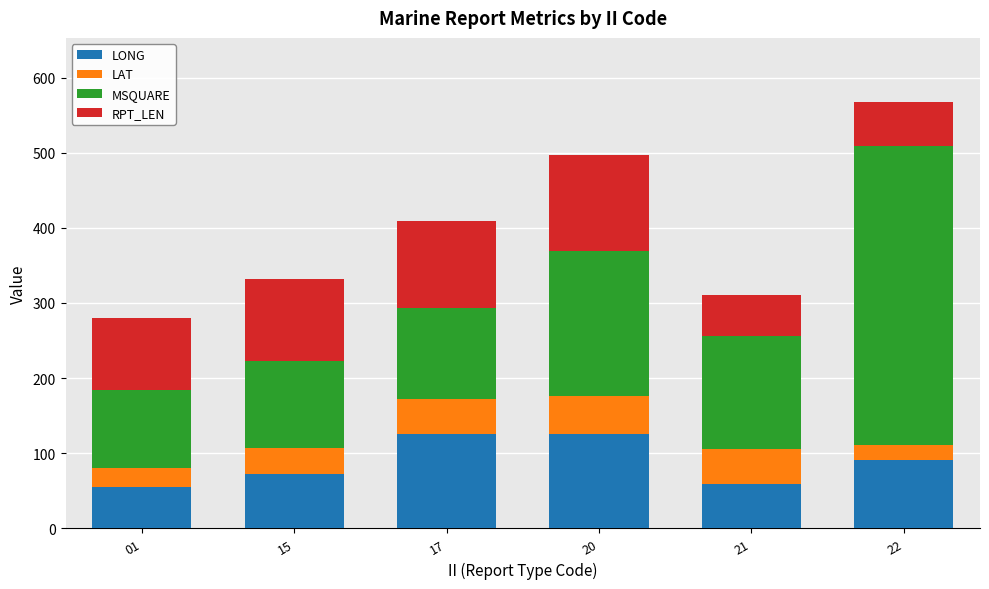

What is the minimum value for LONG?

54.9